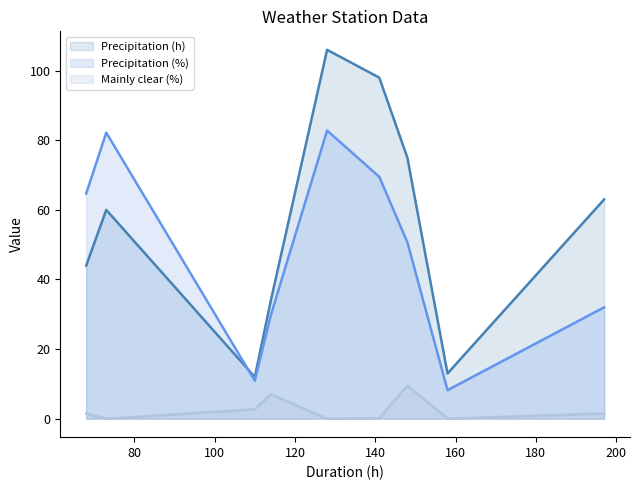

How many lines are shown in the chart?

3